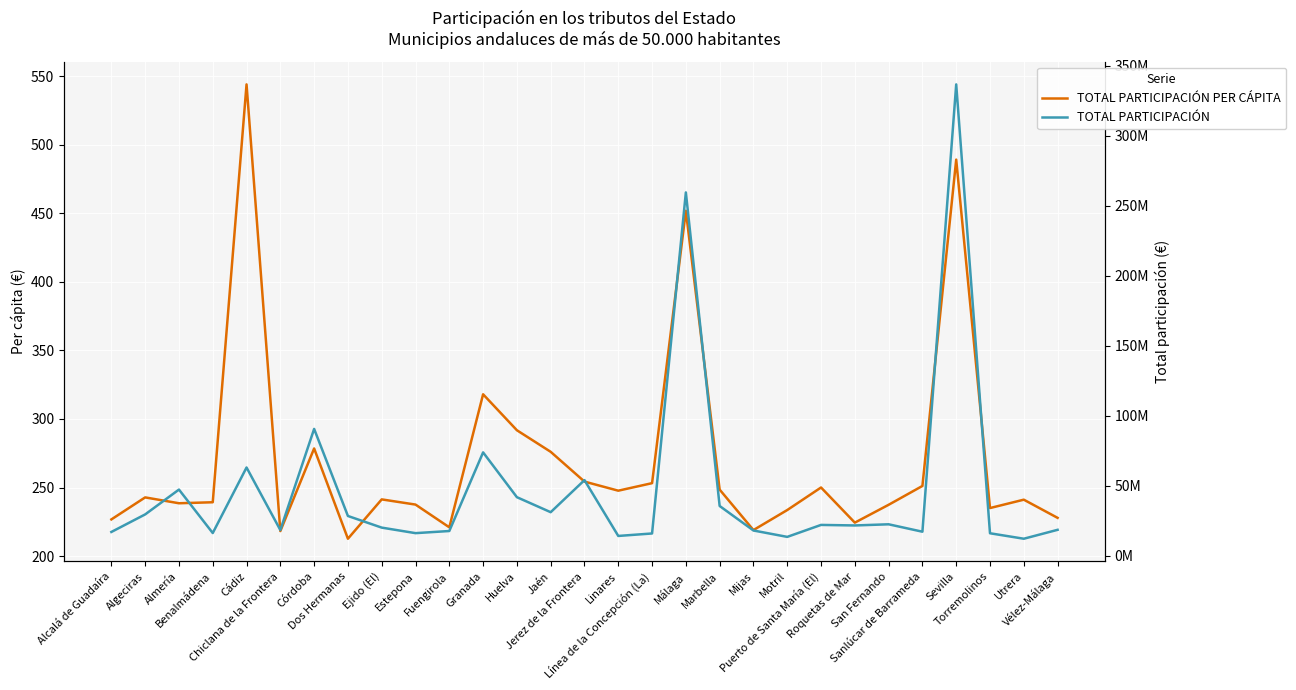

What position from the right is Córdoba?

23